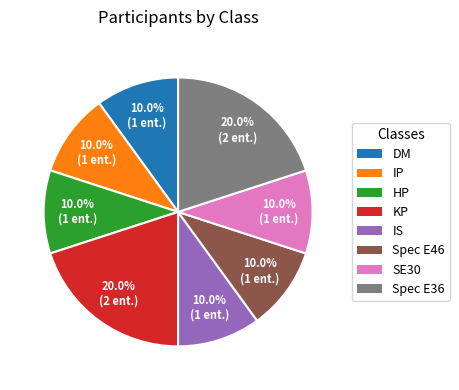

What is the ratio of the value at Spec E46 to the value at HP?

1.0